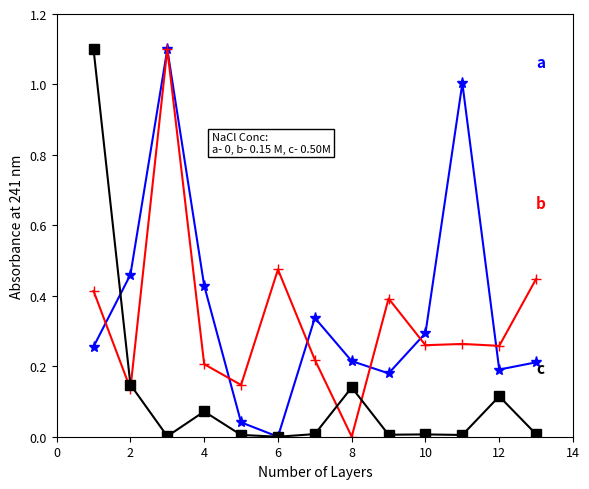

What is the greatest value displayed?

1.1